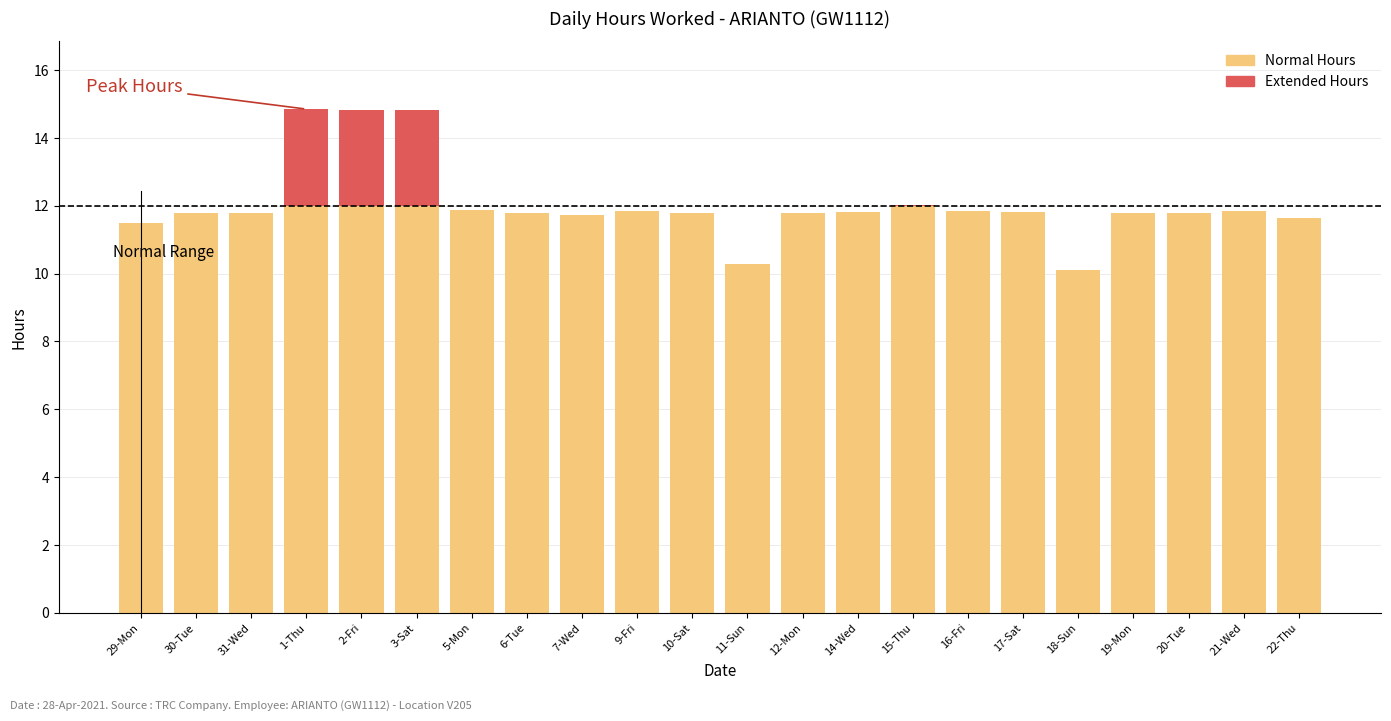

What is the total value across all series at 14-Wed?

11.8